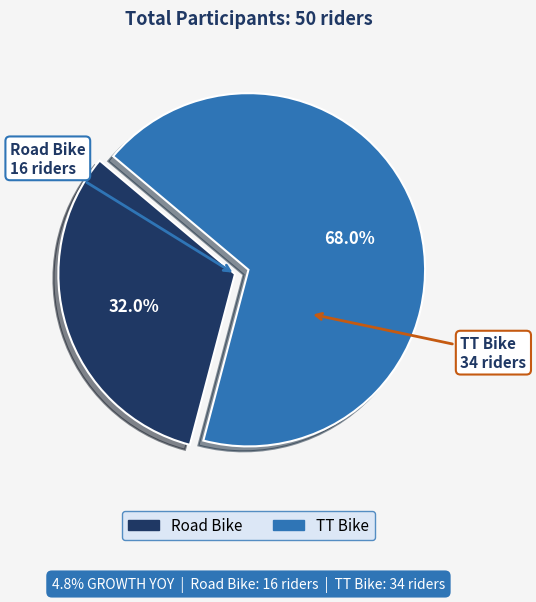

To the nearest percent, what is the average slice percentage?

50%